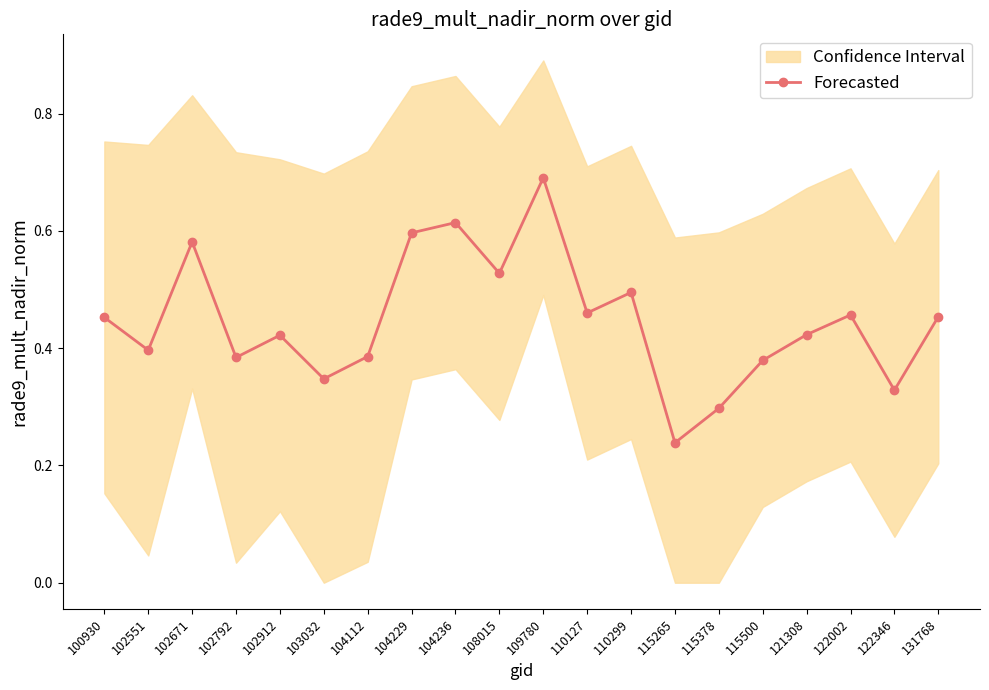

What is the change in value from 115265 to 131768?

+0.2